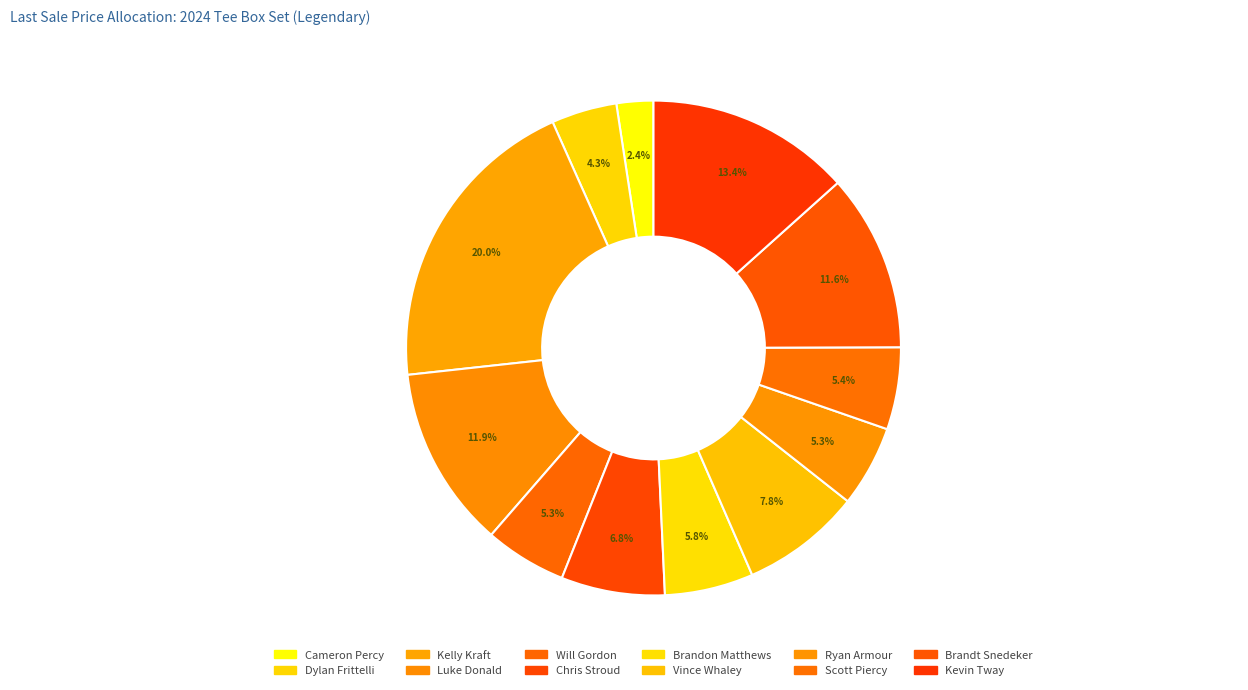

What is the ratio of the value at Chris Stroud to the value at Kevin Tway?

0.5